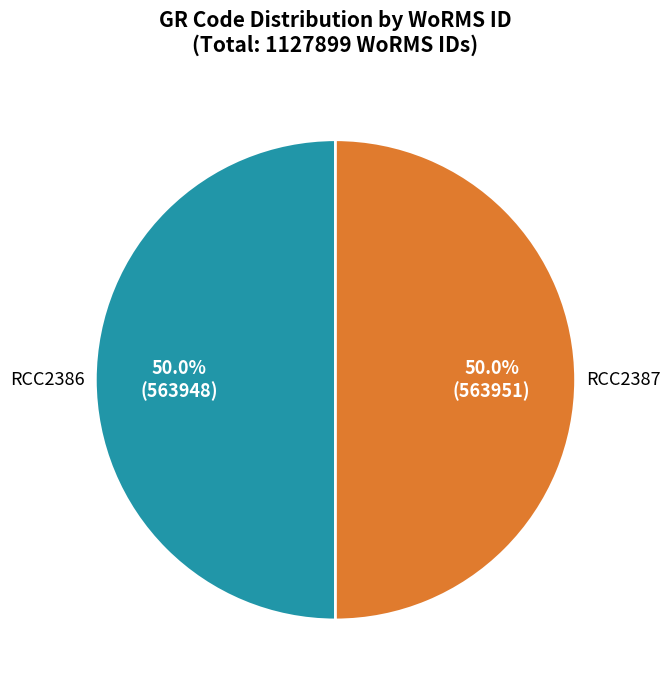

Combined, what portion of the pie is RCC2387 and RCC2386?

100.0%